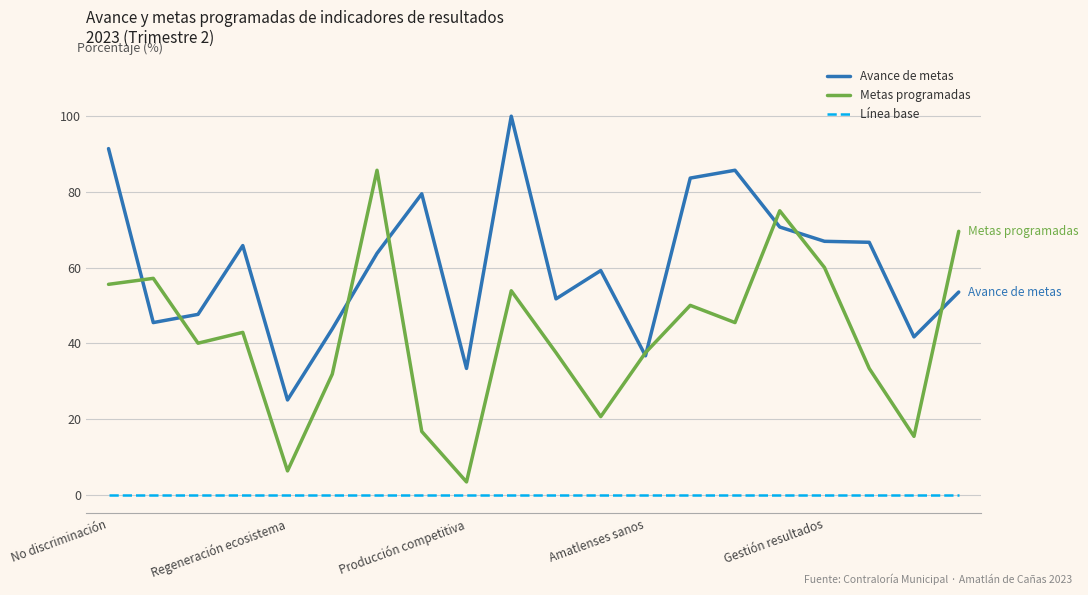

In Avance de metas, how many points are higher than both neighbors (excluding endpoints)?

5